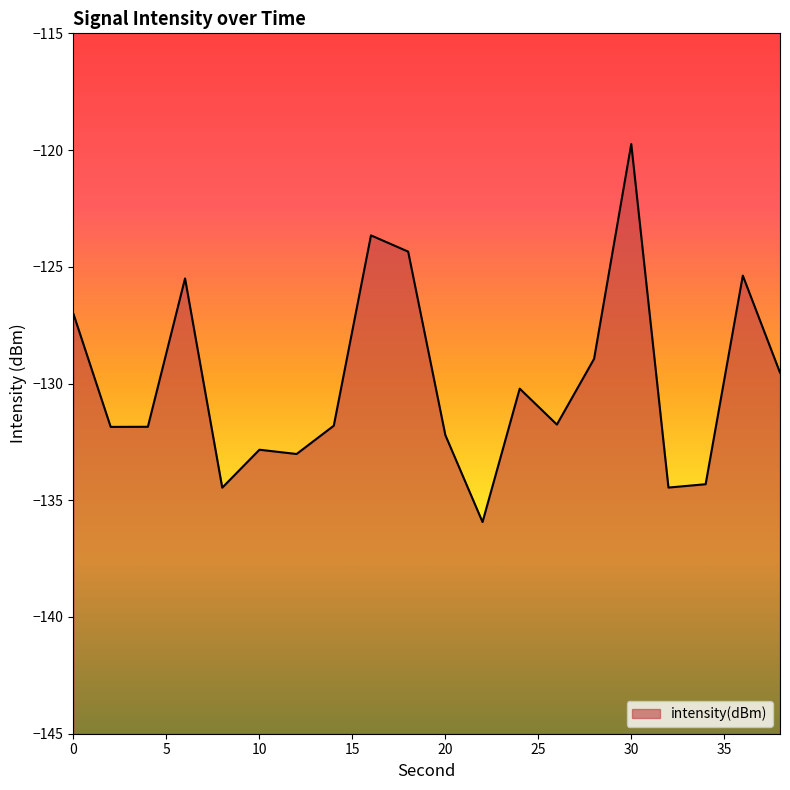

Reading left to right, transcribe all the data shown in this chart.

-127.0	-131.9	-131.9	-125.5	-134.5	-132.8	-133.0	-131.8	-123.7	-124.3	-132.2	-135.9	-130.2	-131.8	-128.9	-119.7	-134.5	-134.3	-125.4	-129.5